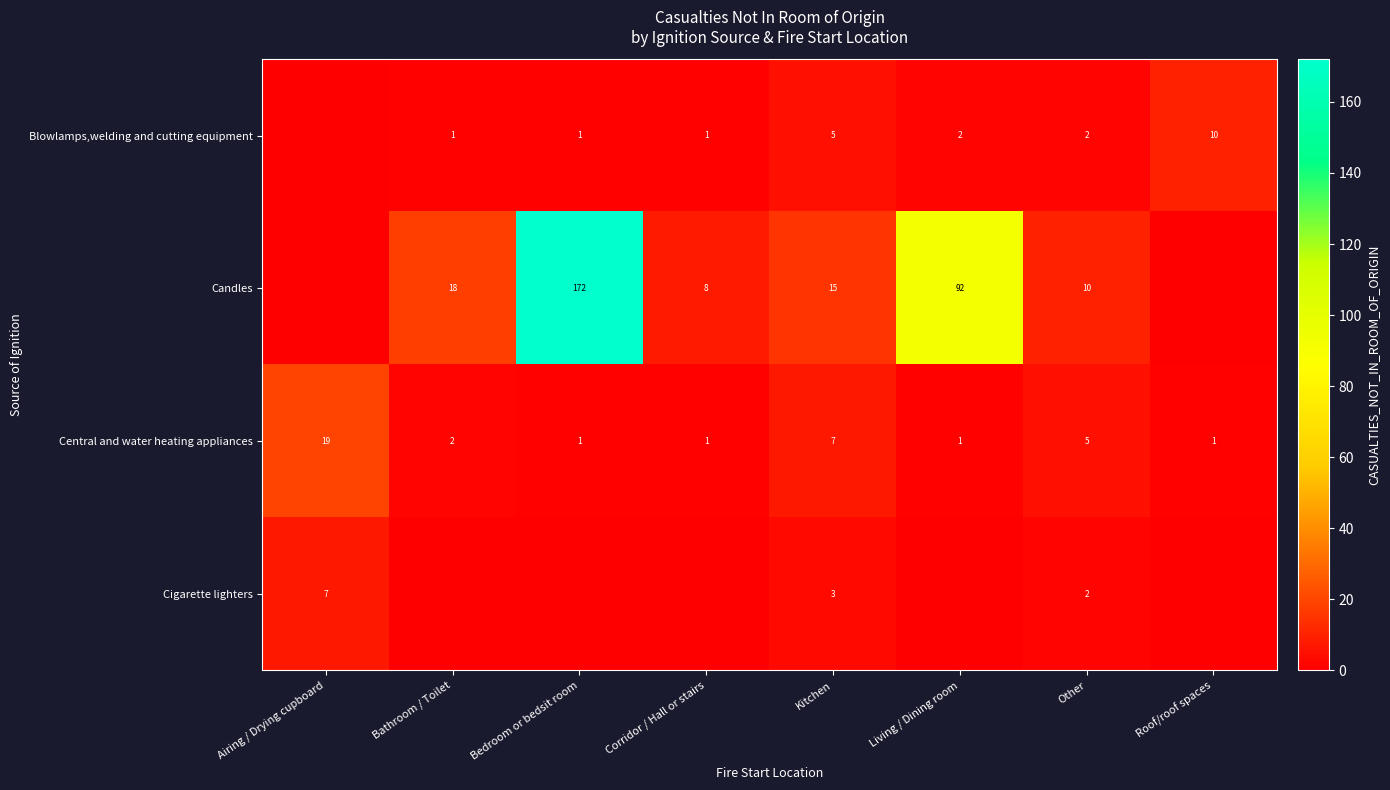

Which label corresponds to the smallest value in the chart?

Airing / Drying cupboard